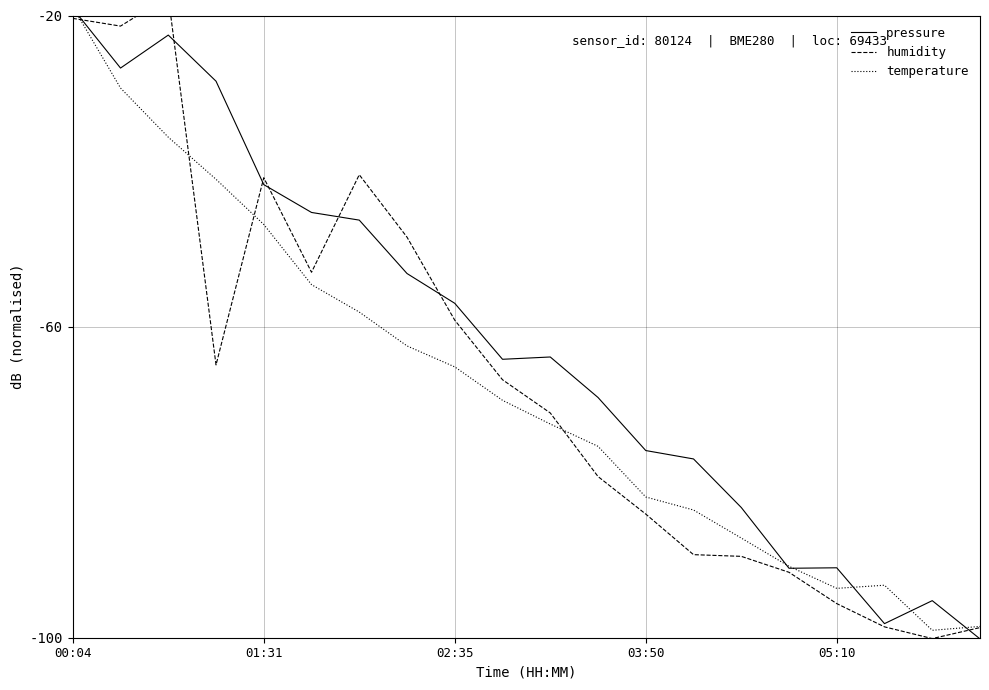

Which series has the widest spread of values?

humidity